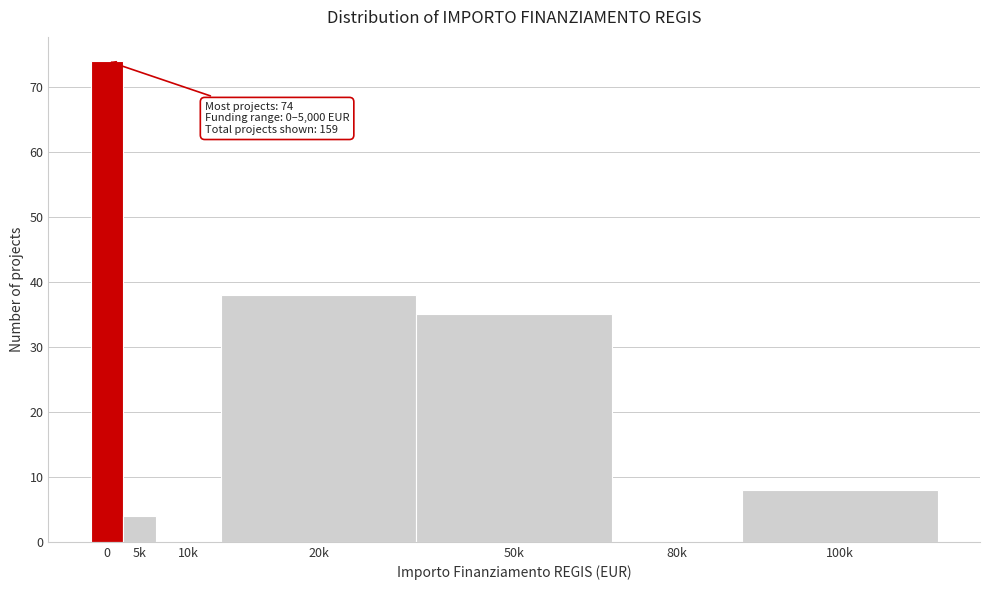

Reading left to right, list all the values displayed in this chart.

0=74	5k=4	10k=0	20k=38	50k=35	80k=0	100k=8